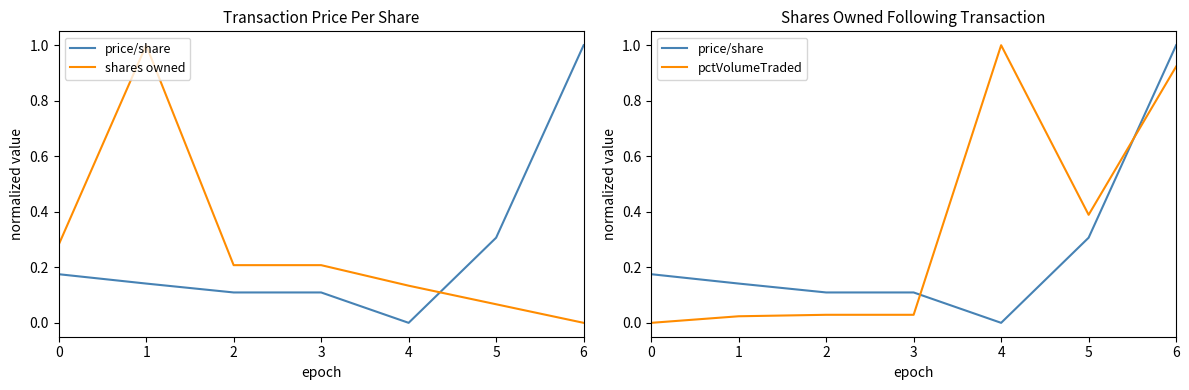

Which series has the widest spread of values?

price/share